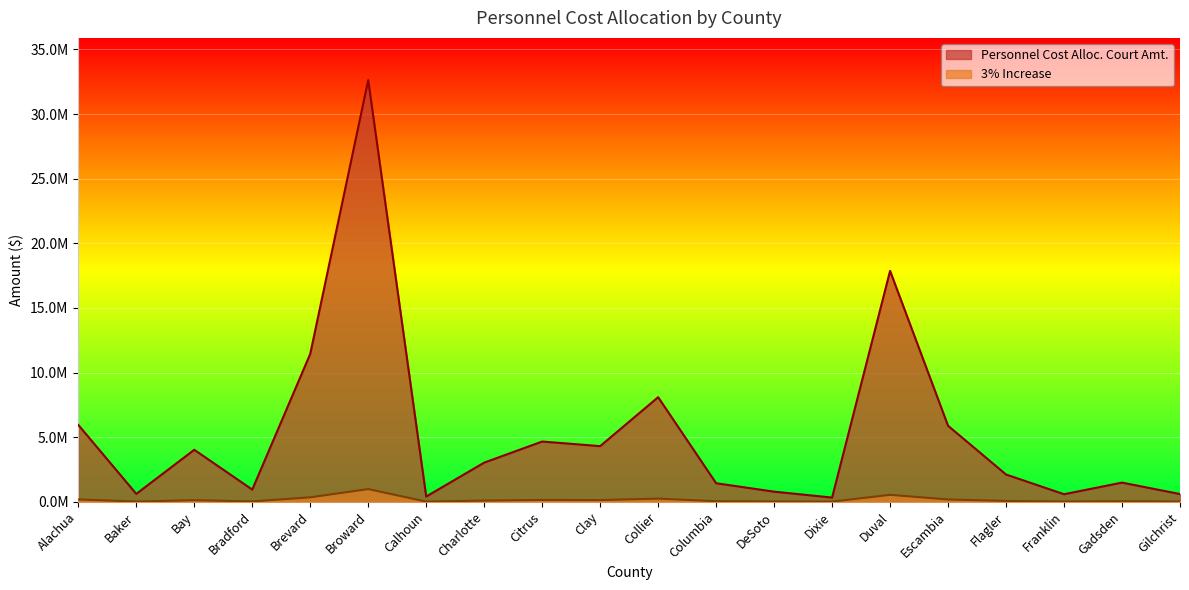

What is the approximate value of 3% Increase at Bay?

120646.1